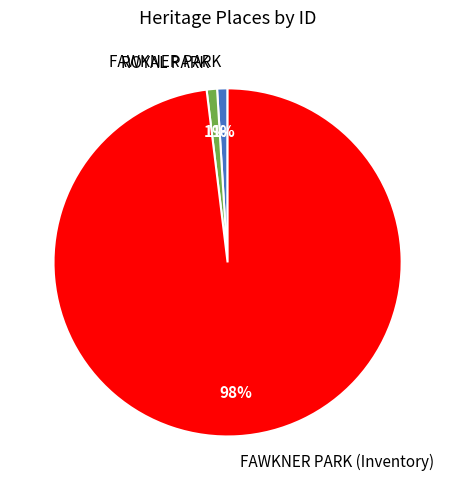

Count the number of slices in the pie.

3